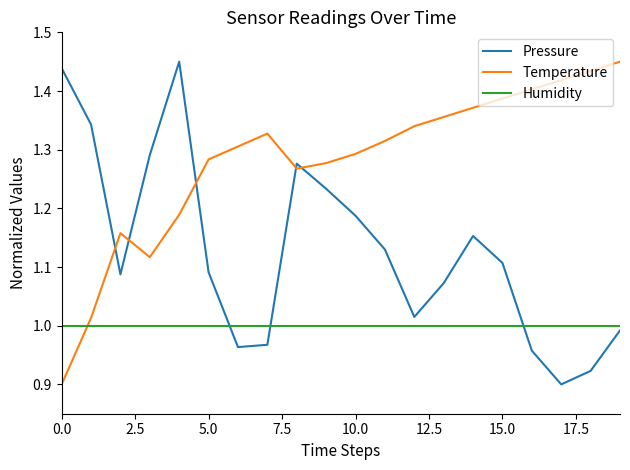

Which series ends up on top after the final intersection of Pressure and Temperature?

Temperature